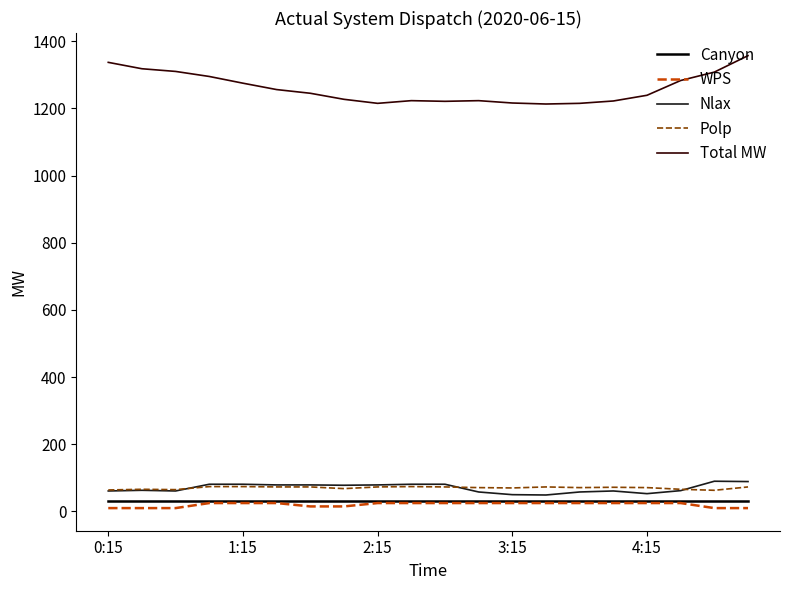

True or false: Total MW has more than 0 points higher than both neighbors.

True